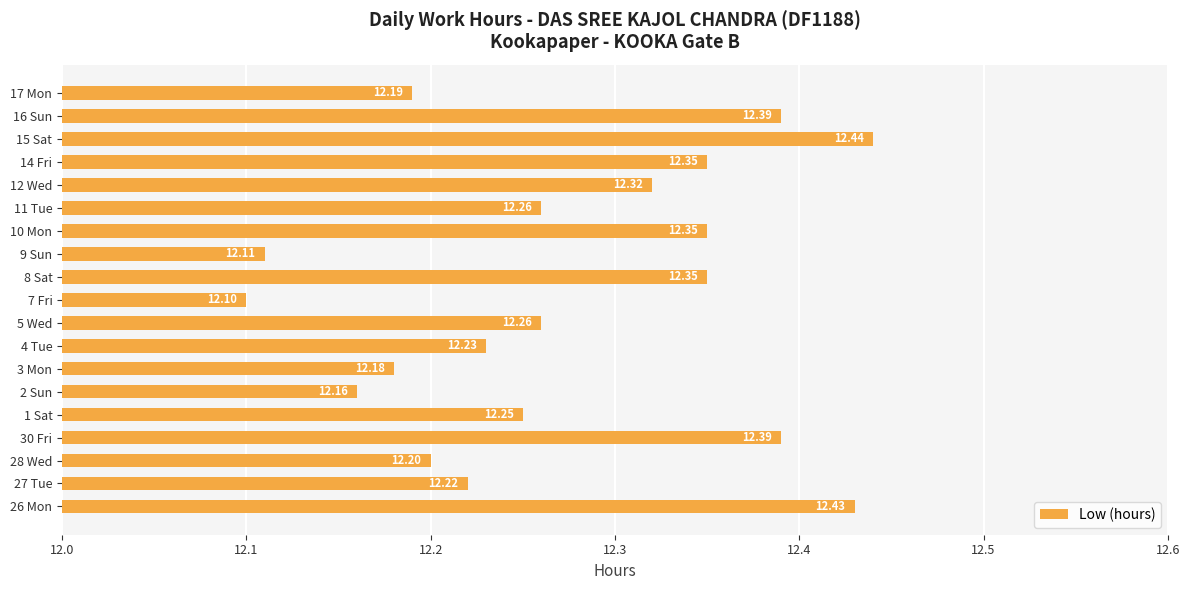

What is the difference between the maximum and minimum values?

0.3